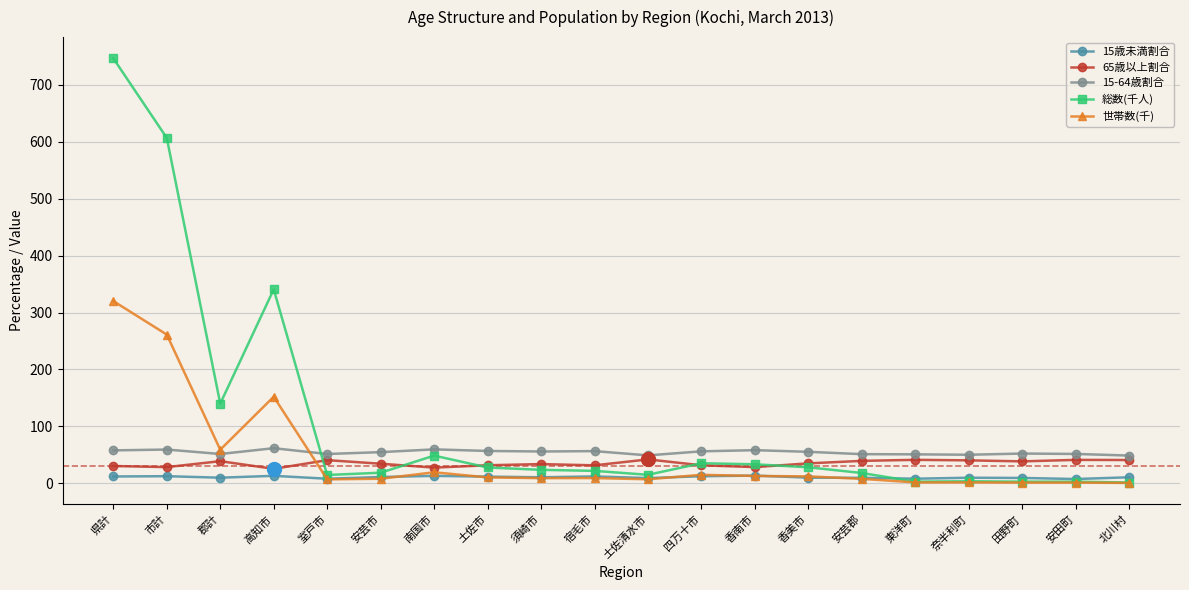

What is the label of the 11th point from the right?

宿毛市